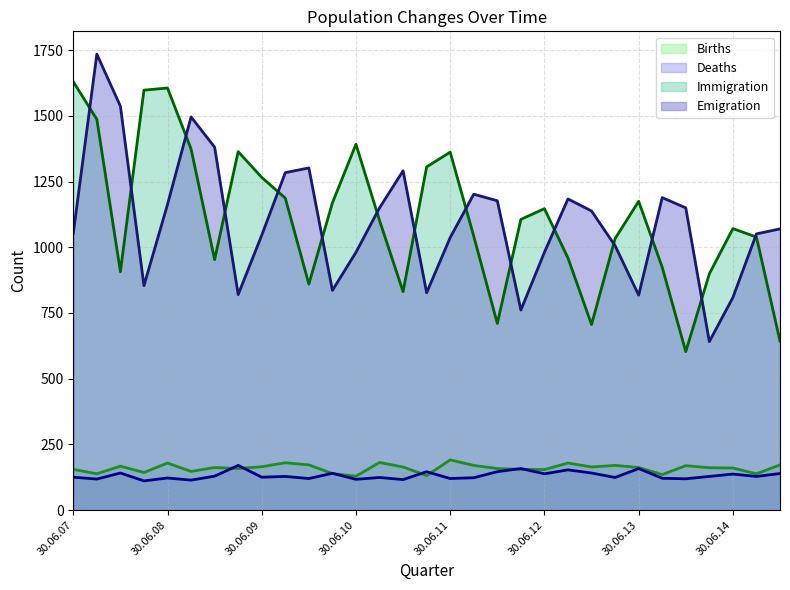

Where is the first local minimum for Immigration?

31.12.07